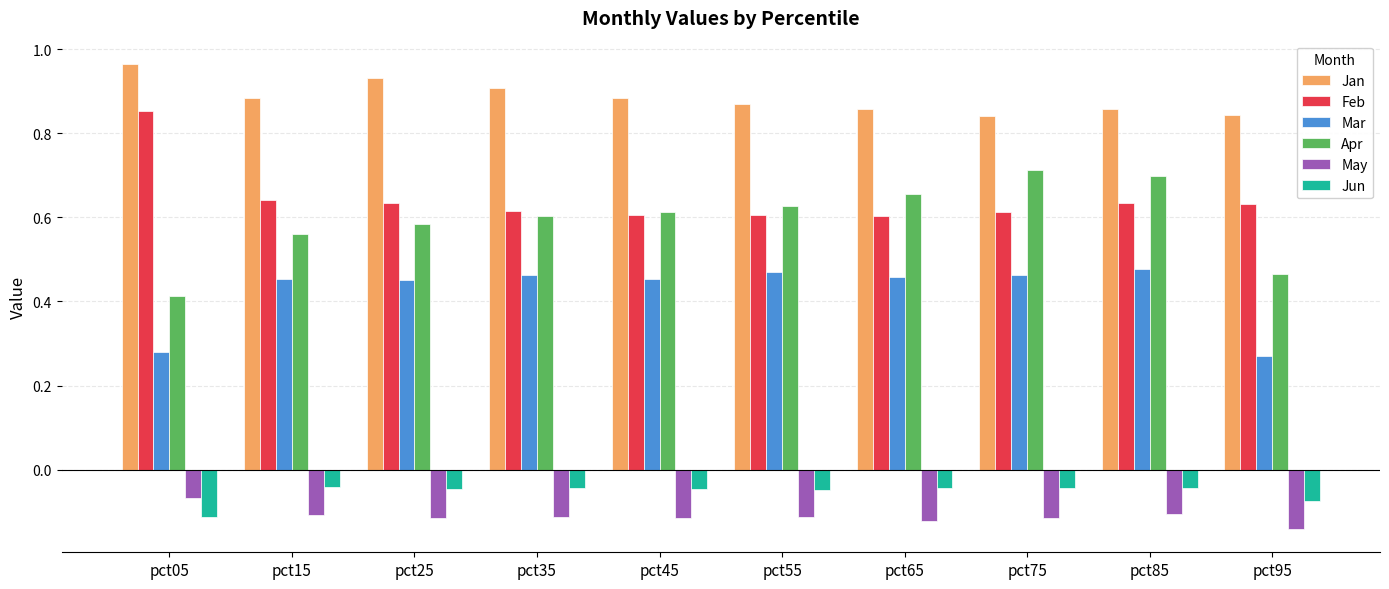

How many bars are there in total?

60